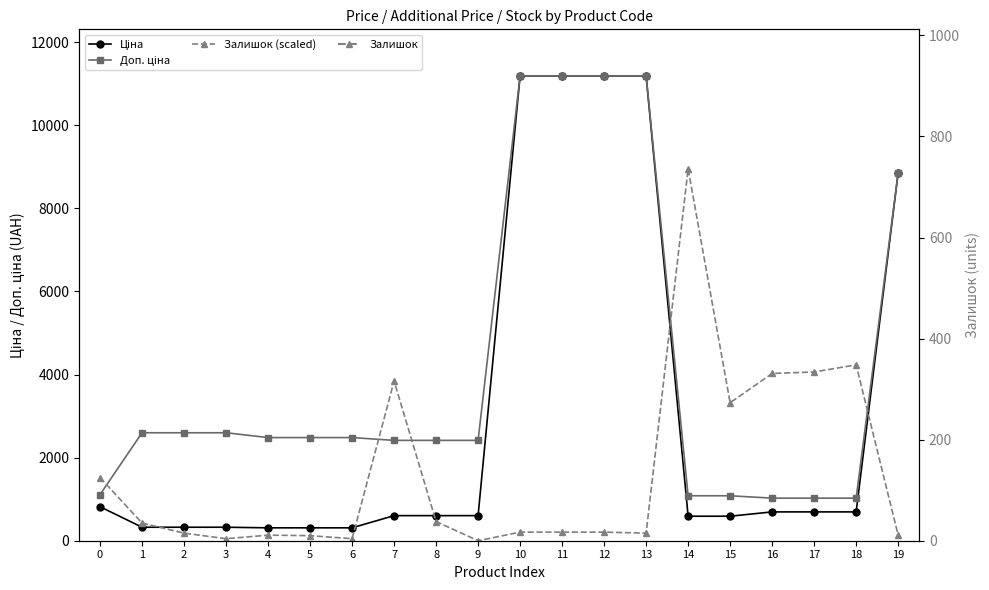

What is the greatest value displayed?

11188.2